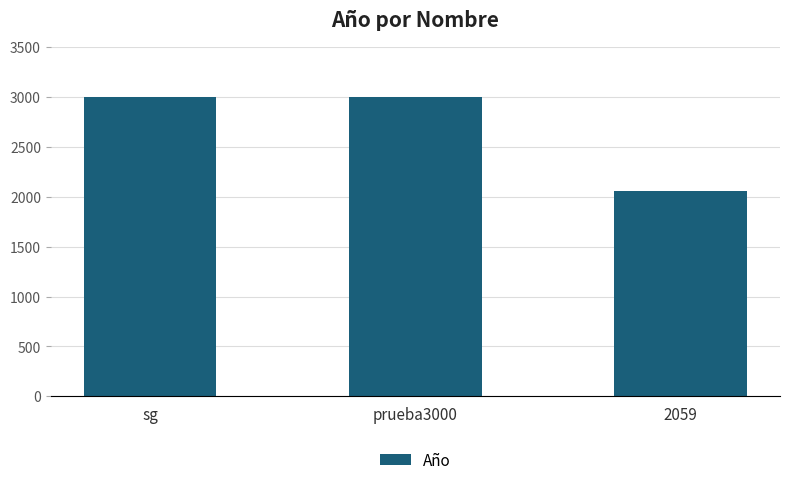

What position from the right is 2059?

1